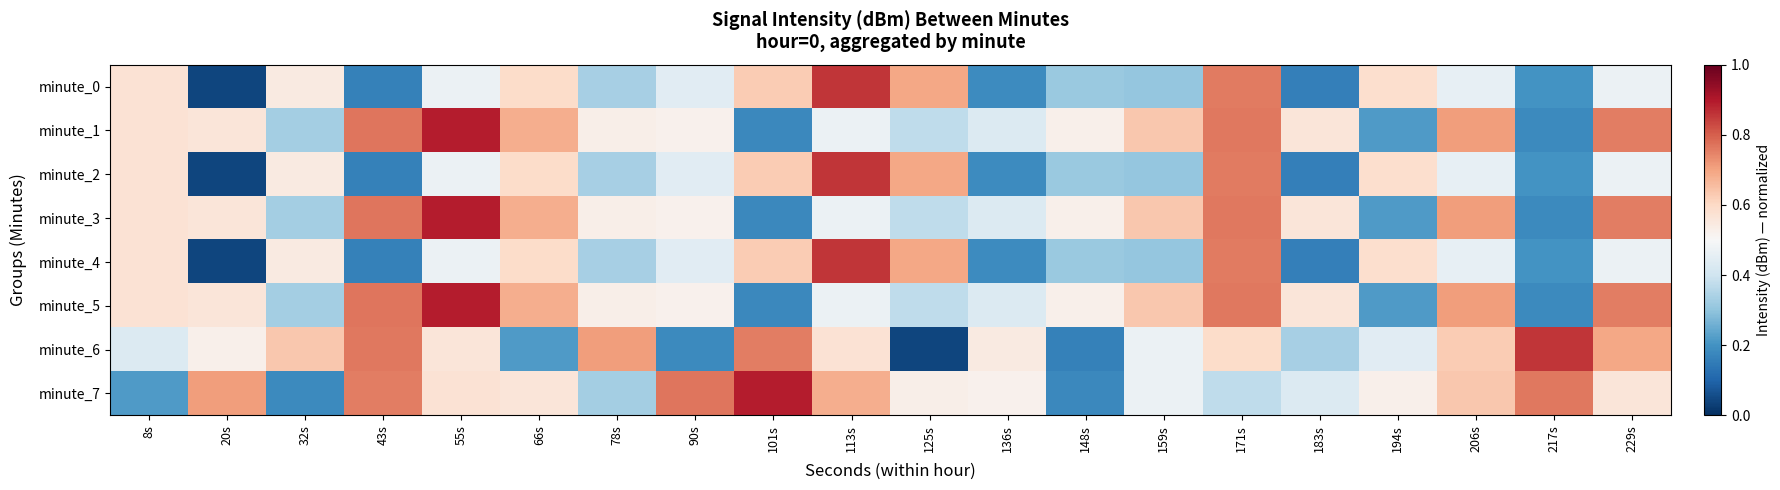

Which series has the largest range (max minus min)?

minute_0